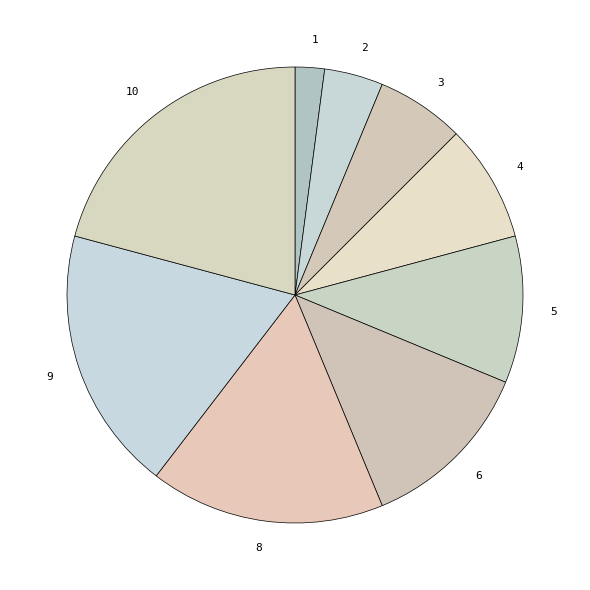

How many segments does this pie chart have?

9